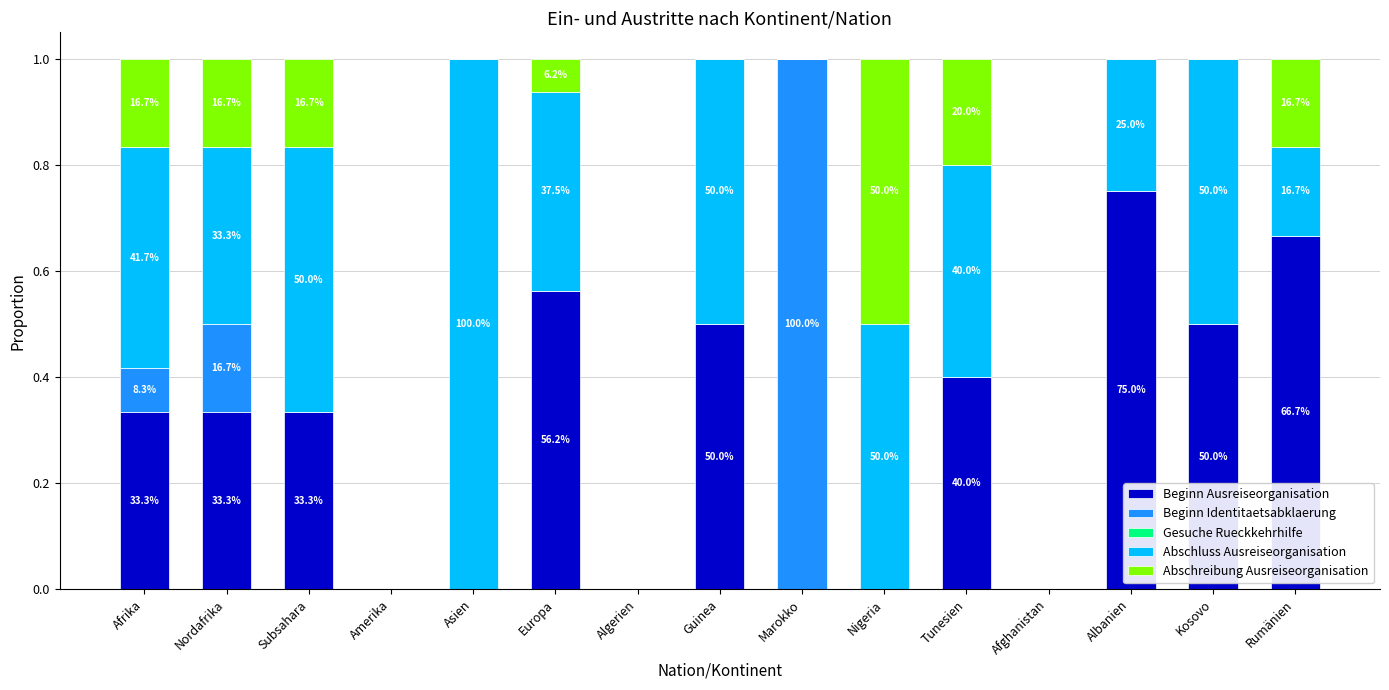

The Abschreibung Ausreiseorganisation series shows 0.1 at Tunesien. True or false?

False